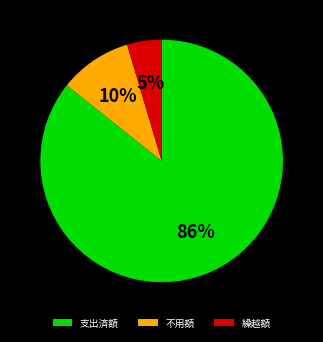

True or false: 不用額 accounts for 10% of the total.

True